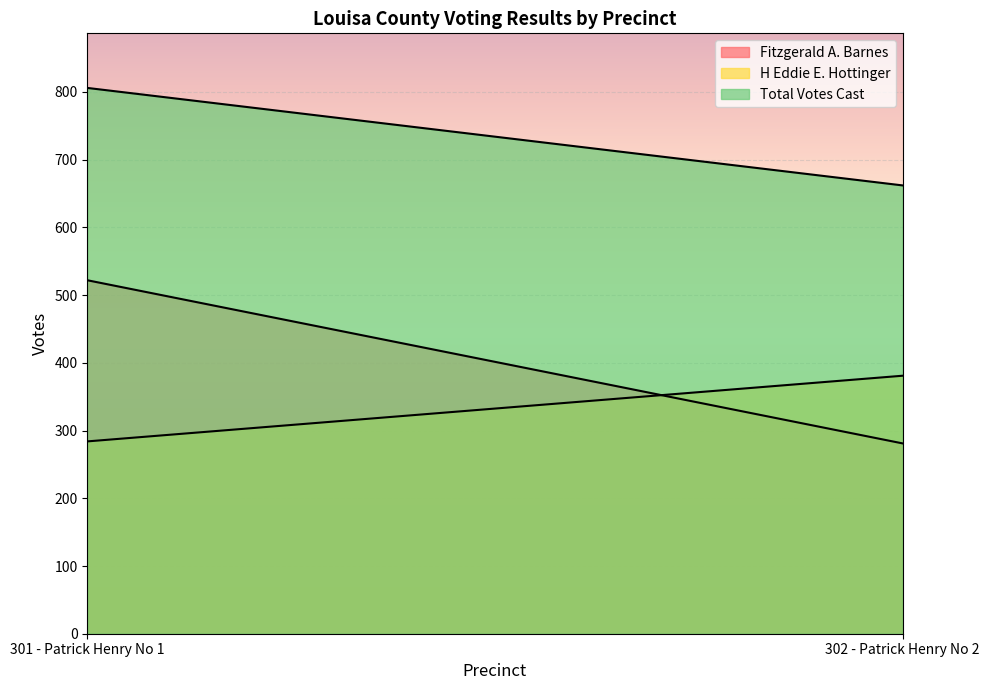

The value of Fitzgerald A. Barnes at 302 - Patrick Henry No 2 is 132. True or false?

False